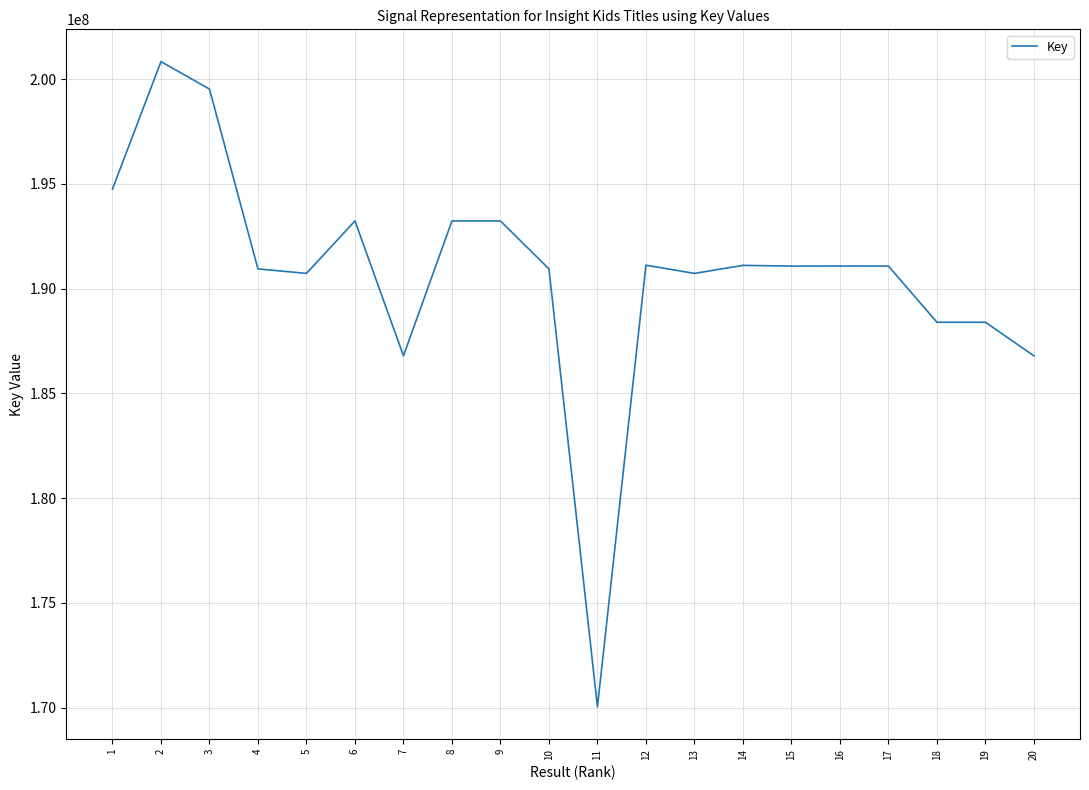

What is the difference between the values at 12 and 5?

391760